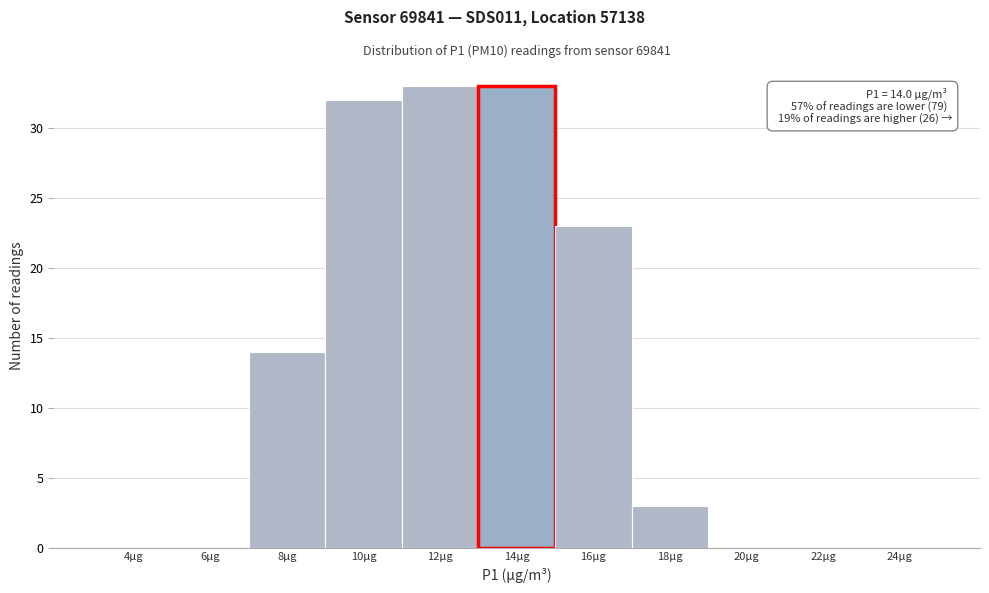

Reading left to right, what are all the values shown in this chart?

4μg=0	6μg=0	8μg=14	10μg=32	12μg=33	14μg=33	16μg=23	18μg=3	20μg=0	22μg=0	24μg=0